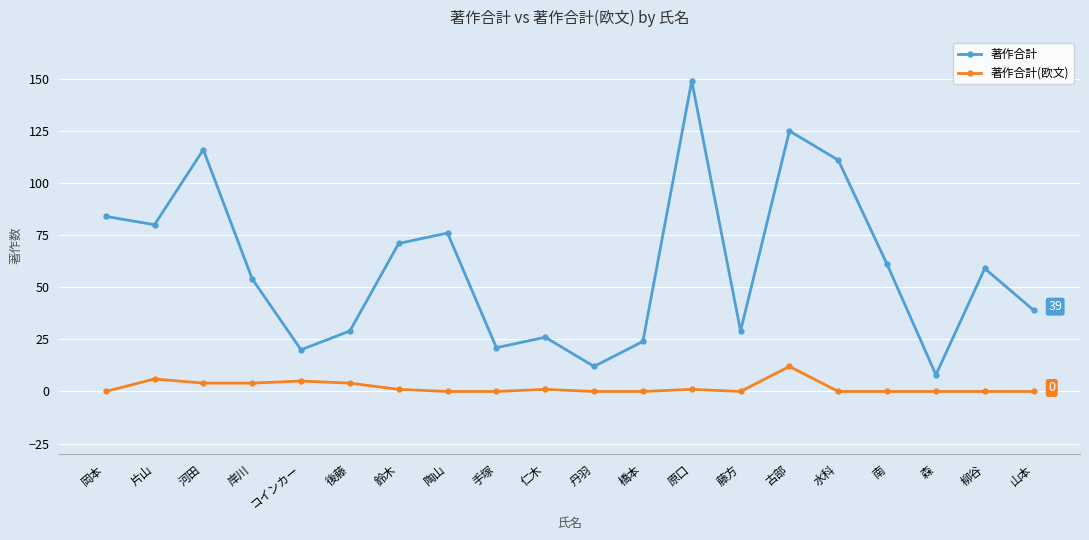

Which series has the widest spread of values?

著作合計